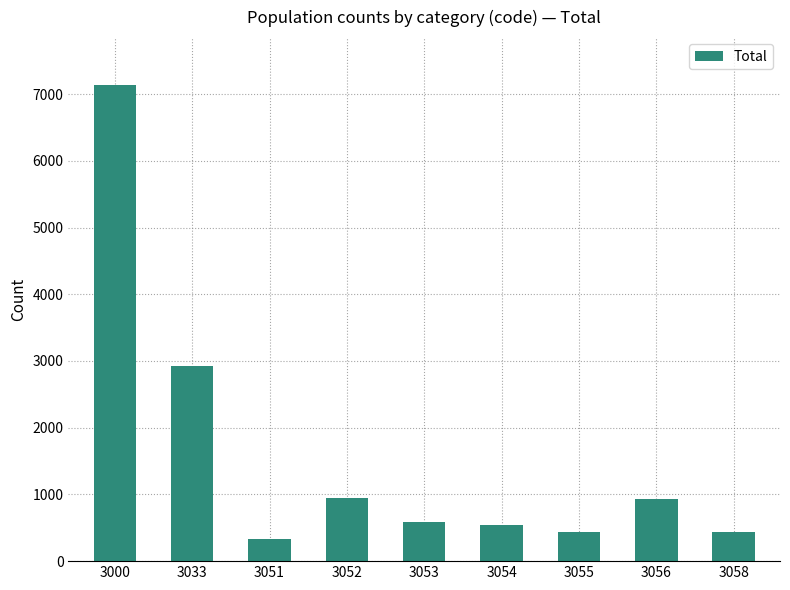

What is the difference between the values at 3055 and 3056?

495